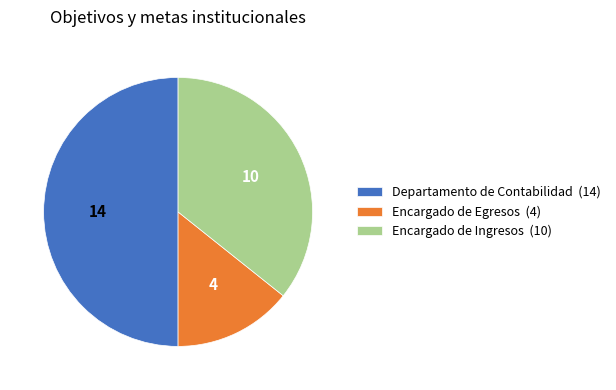

Combined, do Departamento de Contabilidad (14) and Encargado de Ingresos (10) account for over 50%?

Yes